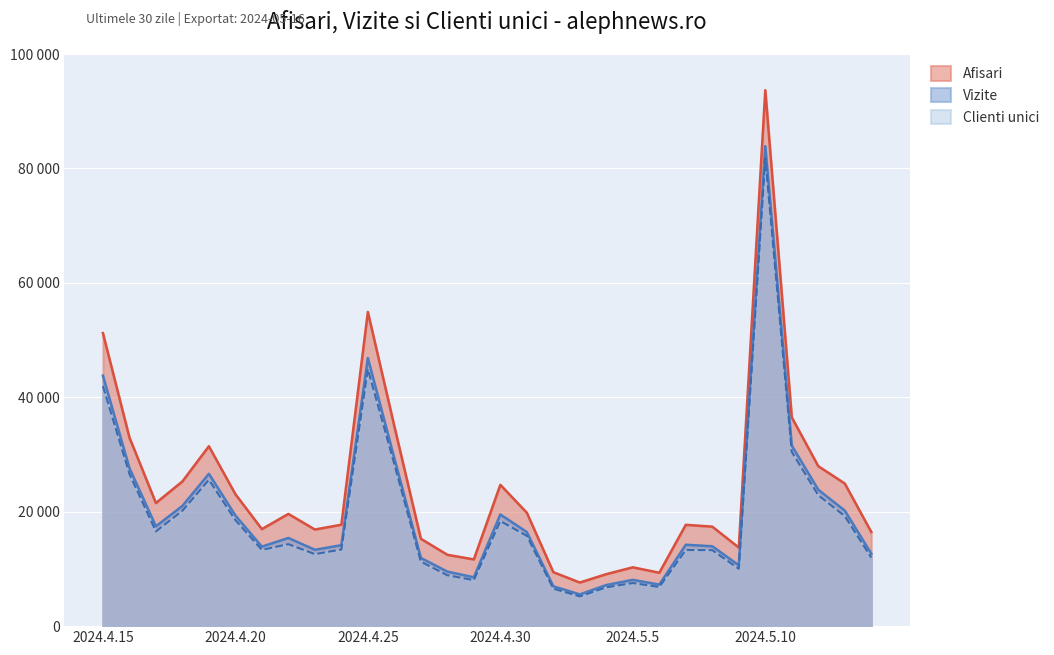

Which has a higher value, 2024.5.8 or 2024.4.29?

2024.5.8